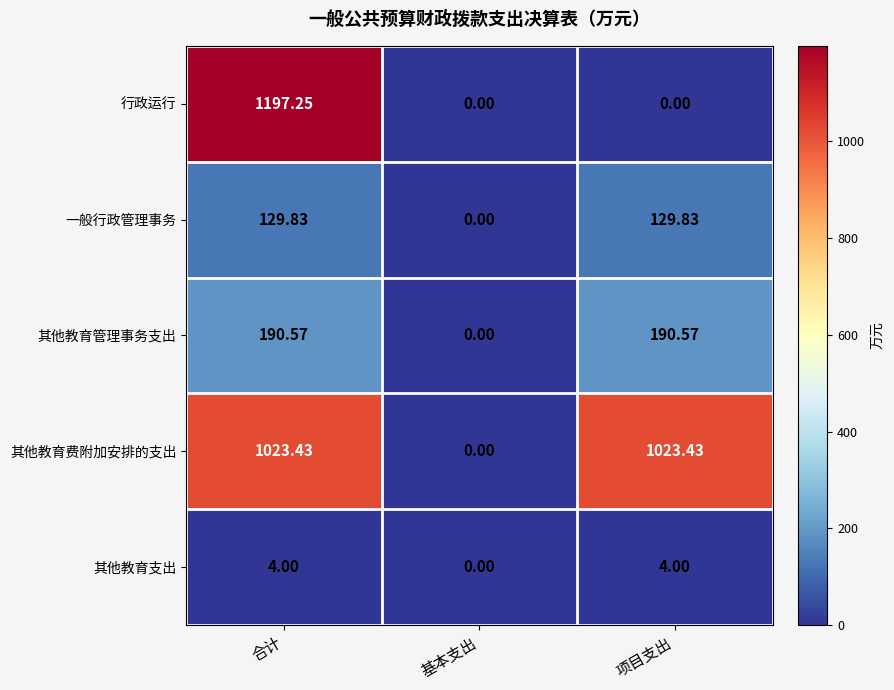

Rank the series at 合计 from highest to lowest value.

行政运行, 其他教育费附加安排的支出, 其他教育管理事务支出, 一般行政管理事务, 其他教育支出